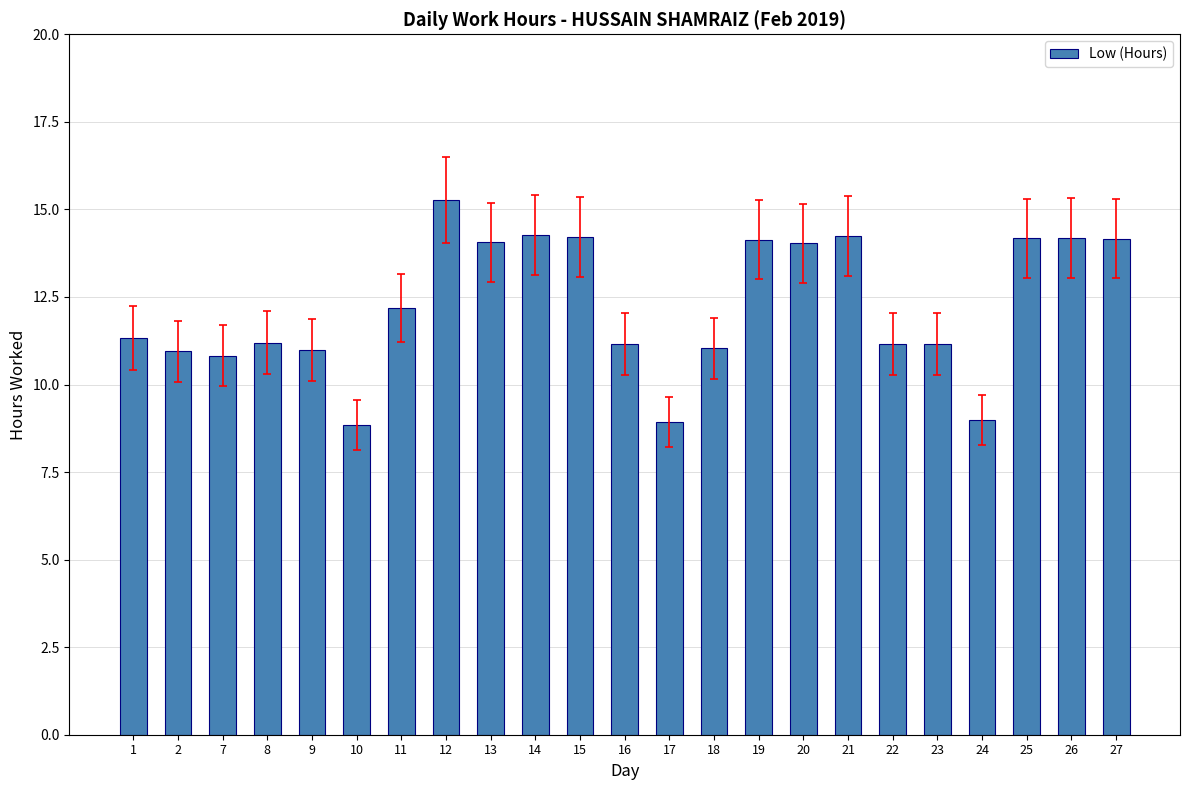

Between 23 and 10, which is larger?

23